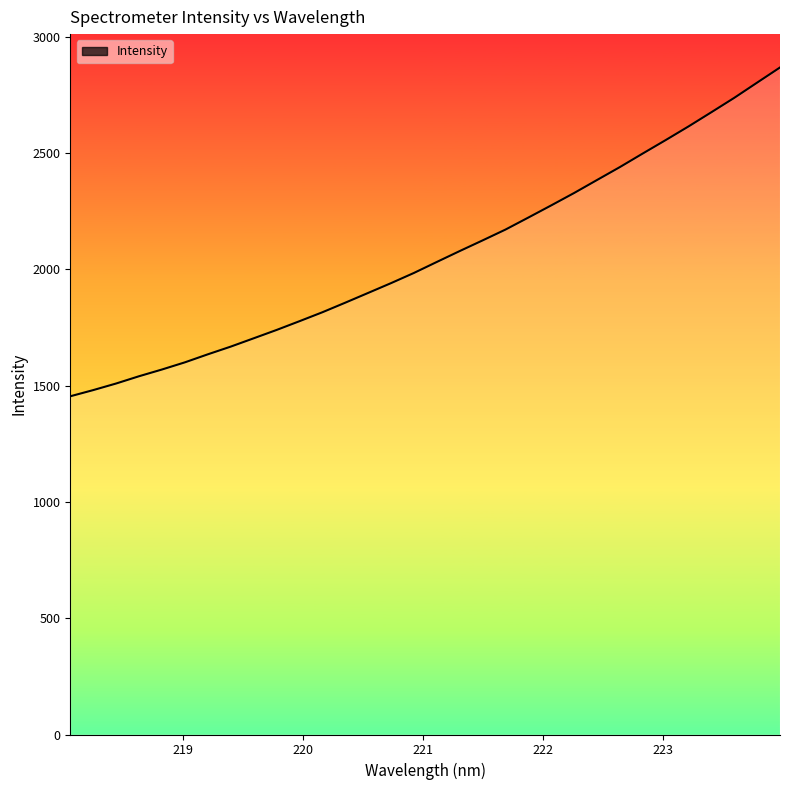

What is the smallest value displayed?

1454.2